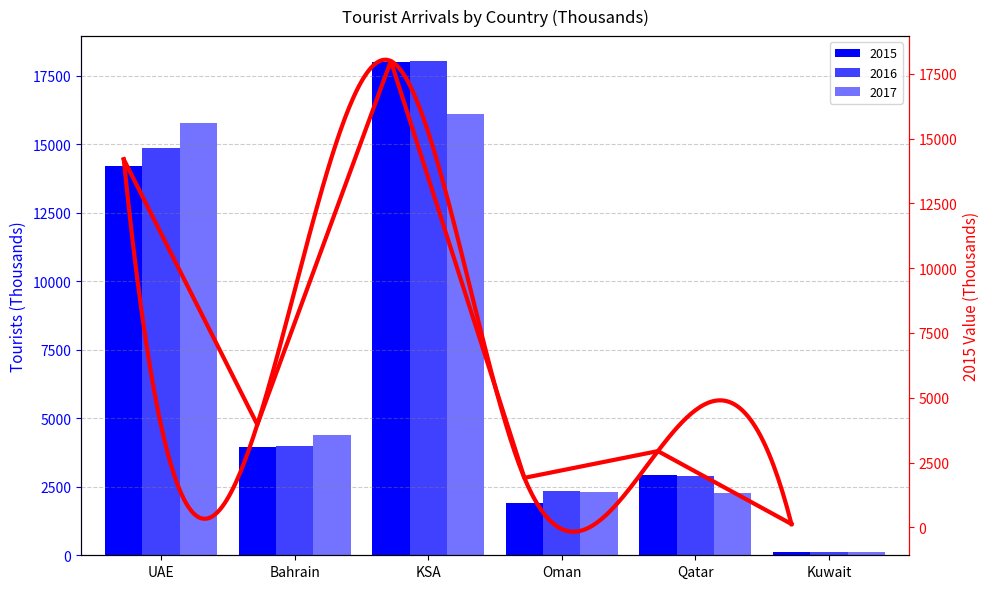

What is the difference between the maximum and minimum values in the 2017 series?

15978.0